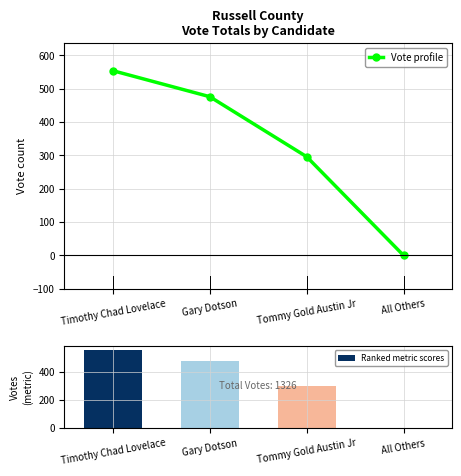

At which label does Vote profile first exceed 476?

Timothy Chad Lovelace